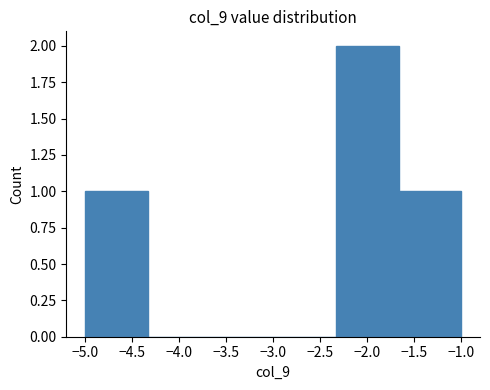

Reading left to right, list every bar in this chart as the range it spans on the x-axis followed by its height. Neither the bar edges nor the heights are printed on the chart, so give them approximately, as read against the axes.

-5.00 to -4.35: 1
-4.35 to -3.65: 0
-3.65 to -3.00: 0
-3.00 to -2.35: 0
-2.35 to -1.65: 2
-1.65 to -1.00: 1